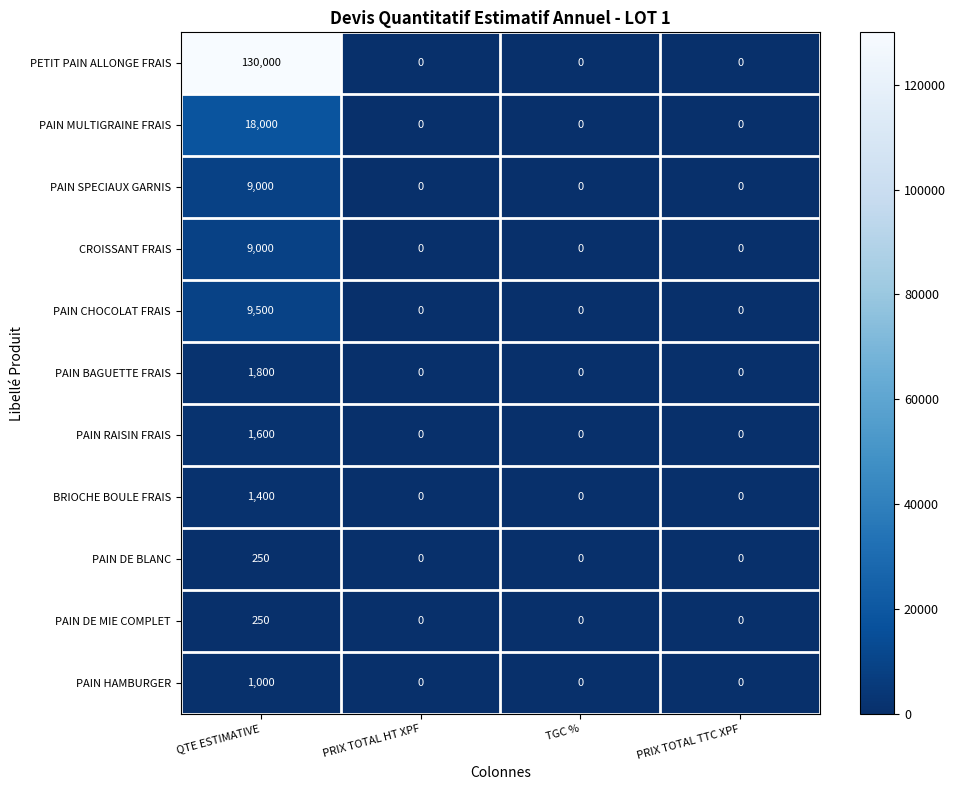

Is it true that PAIN DE MIE COMPLET equals 250 at QTE ESTIMATIVE?

True